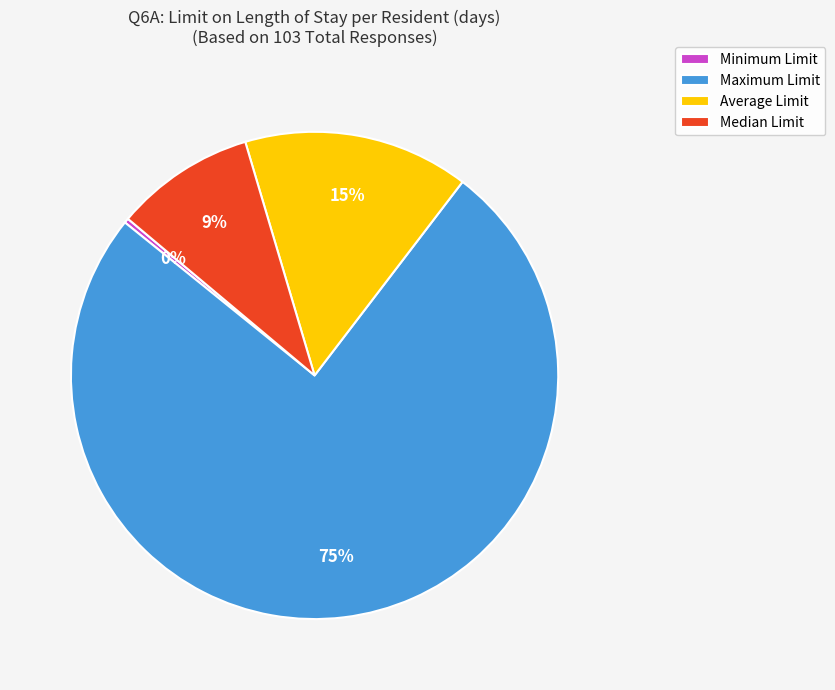

What is the ratio of the value at Median Limit to the value at Maximum Limit?

0.1